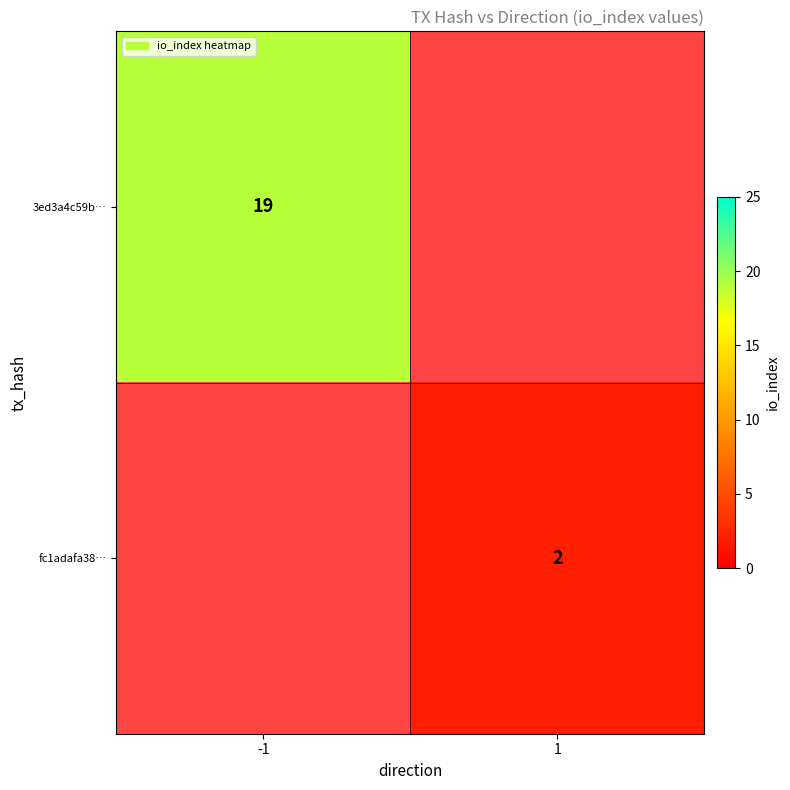

True or false: 3ed3a4c59b… has a value of 34 at -1.

False